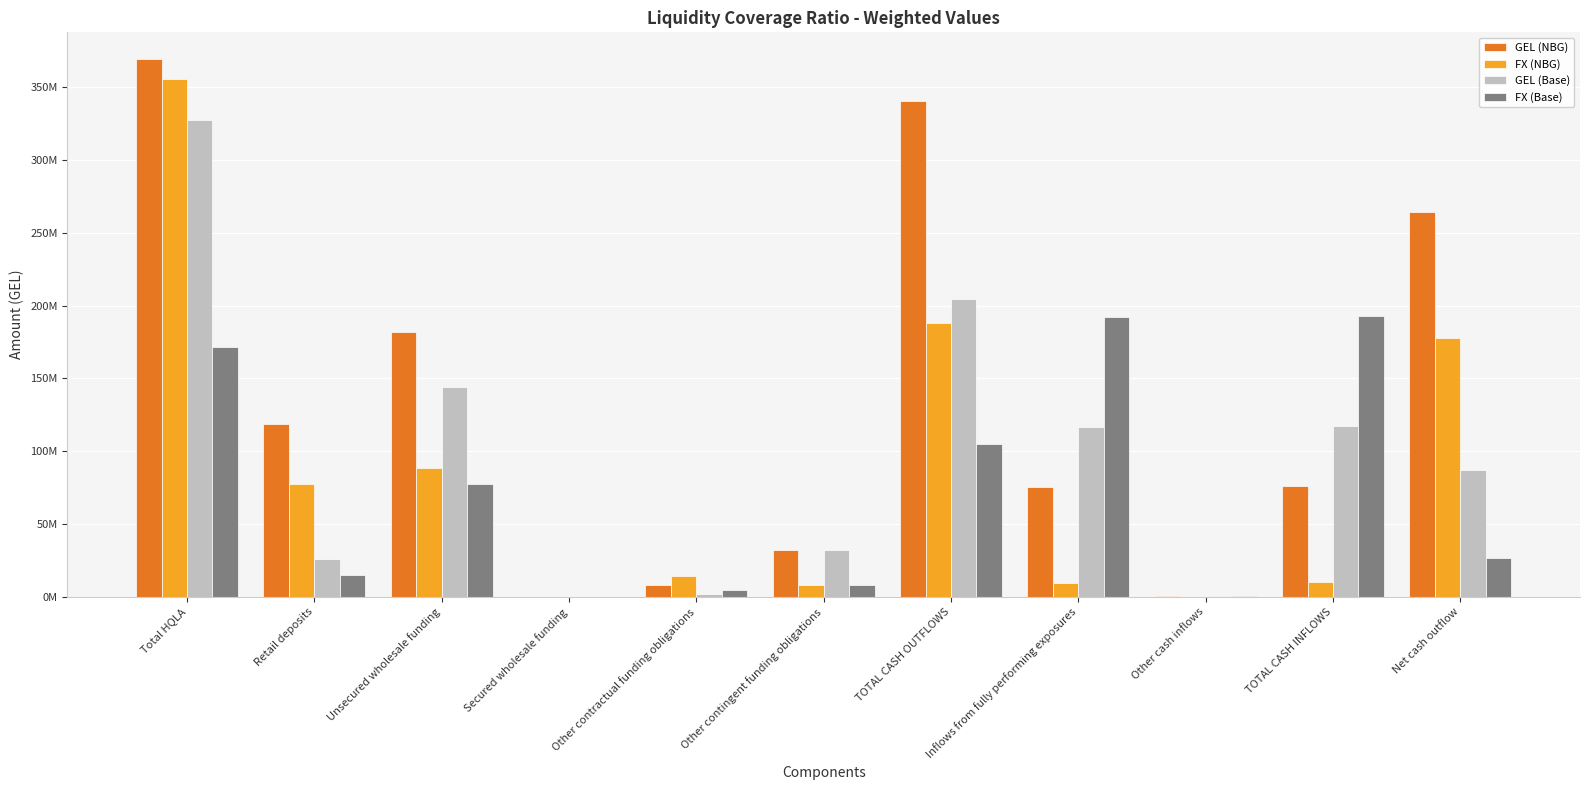

What is the average value of the FX (Base) series?

72124149.1